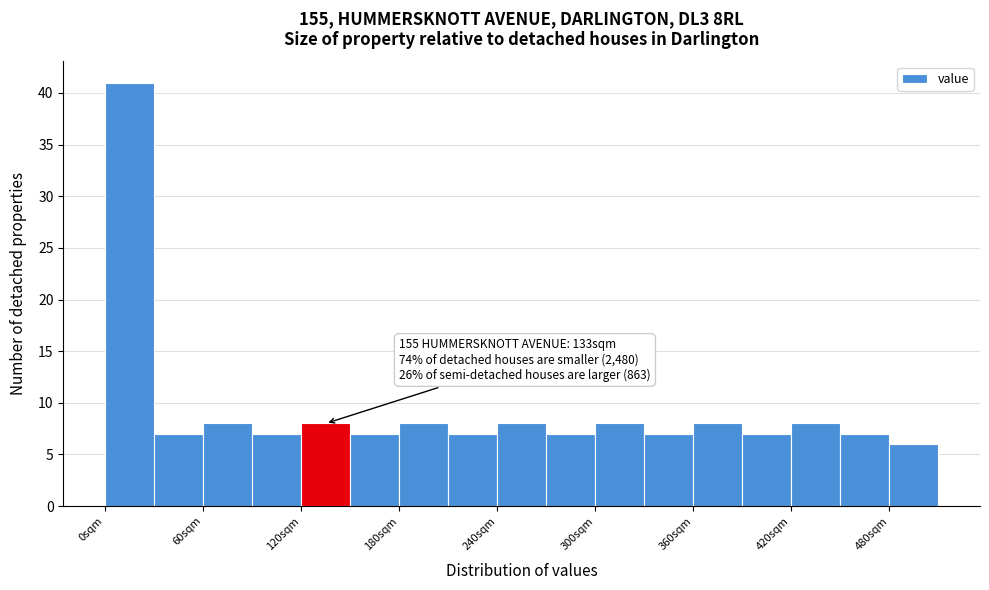

Around what value on the x-axis is the tallest bar? Give the approximate position of its centre, as read against the axis.

20